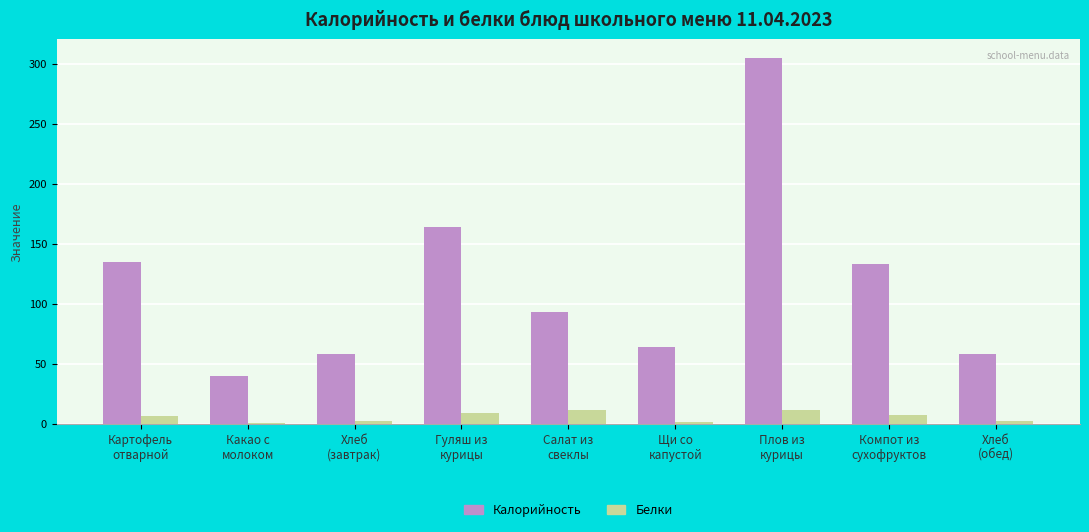

Which category has the highest value across all series?

Плов из
курицы